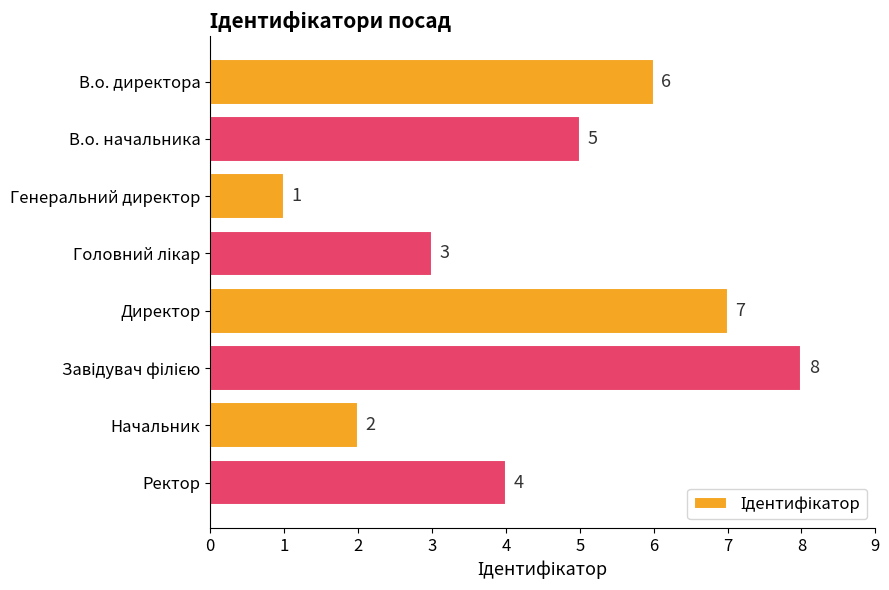

Which has a higher value, Ректор or Начальник?

Ректор